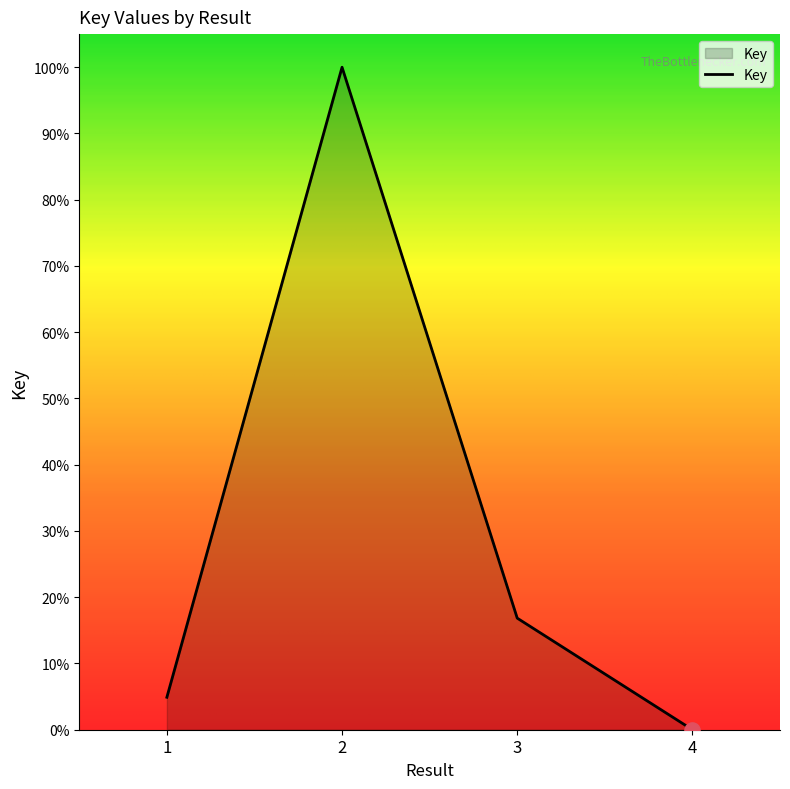

Which has a higher value, 2 or 3?

2